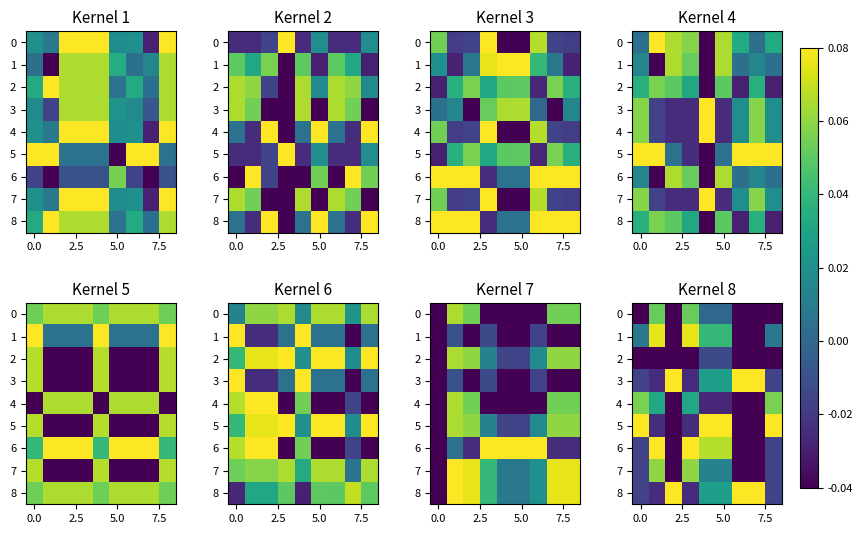

How many data points in 0 are less than 0?

7